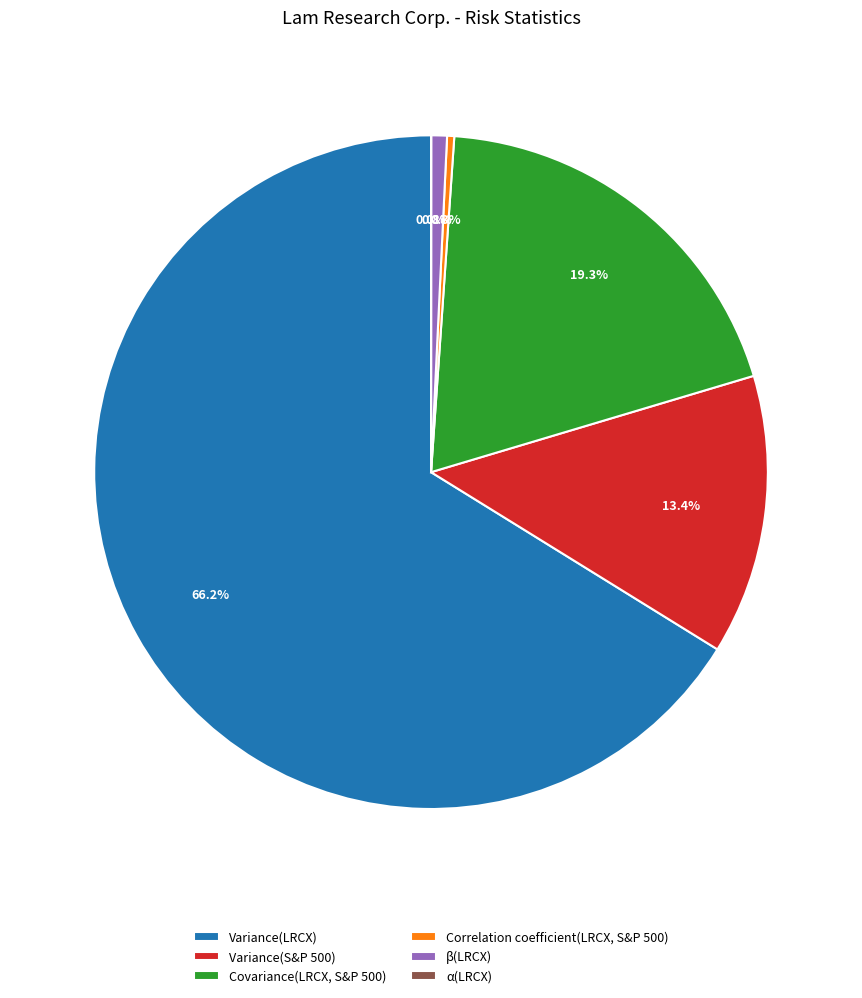

Which category has the biggest portion of the pie?

Variance(LRCX)